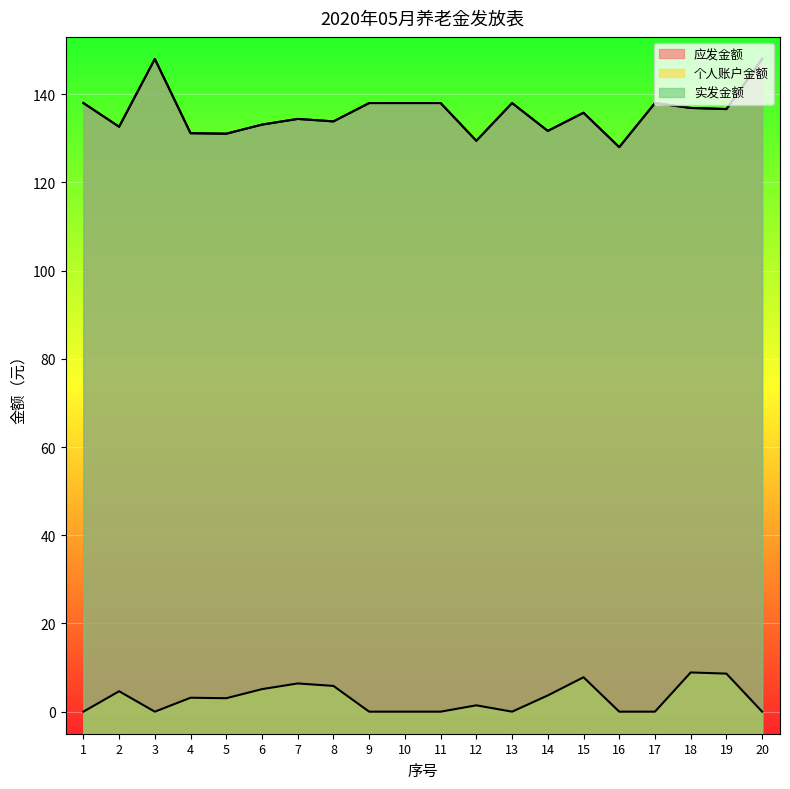

Is it true that 个人账户金额 equals 0.0 at 9?

True